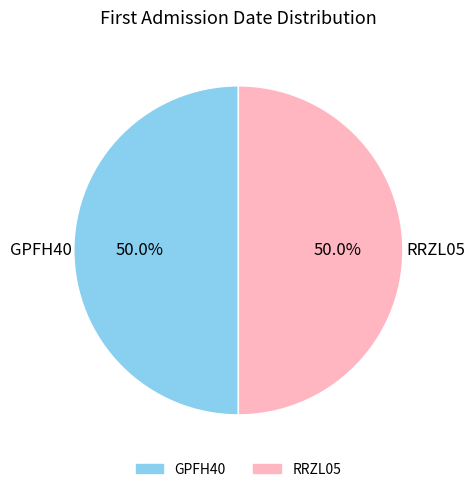

What is the ratio of the value at RRZL05 to the value at GPFH40?

1.0